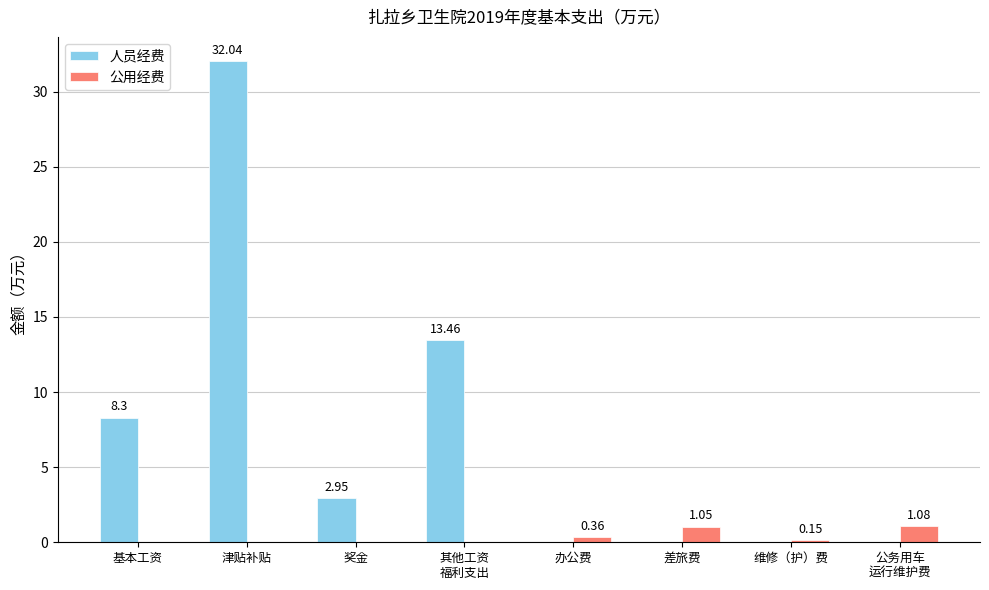

Which category has the highest value across all series?

津贴补贴